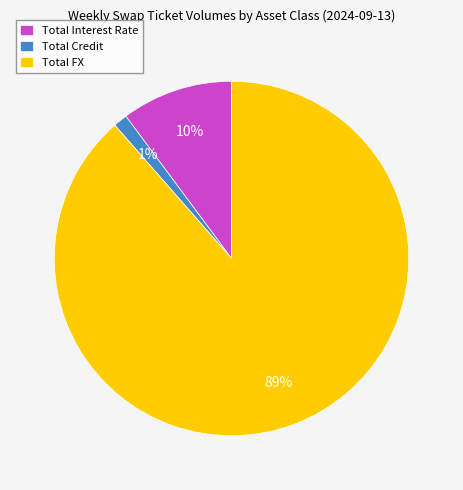

Combined, do Total Interest Rate and Total Credit account for over 50%?

No